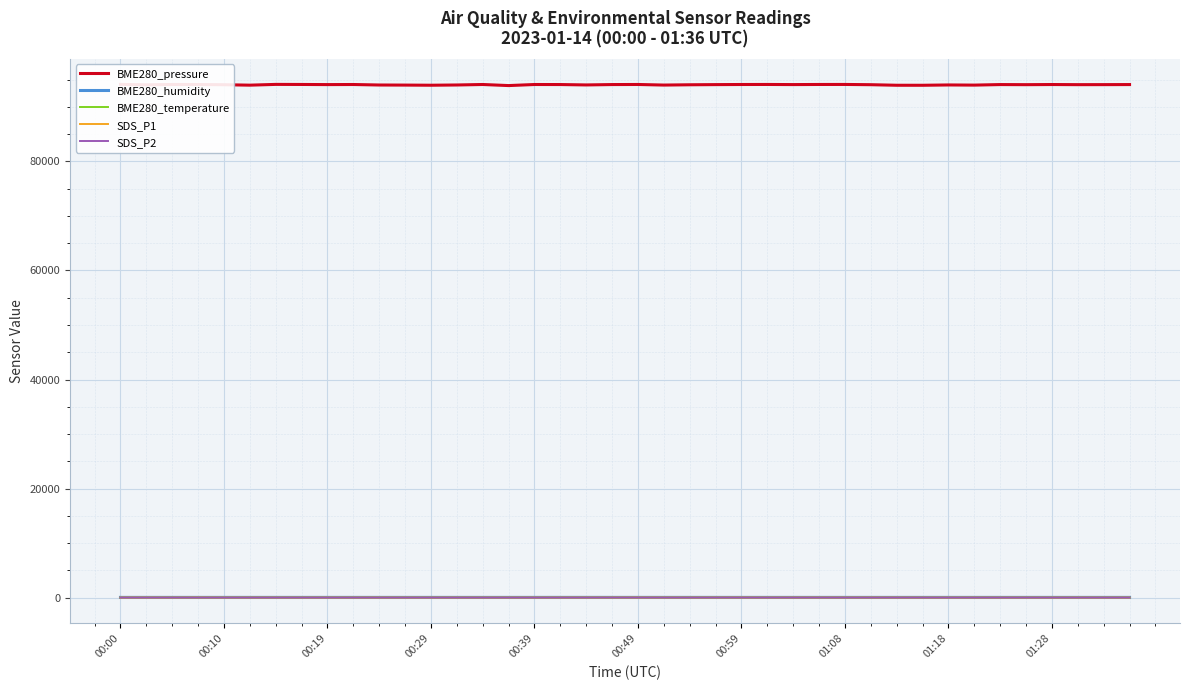

At which category does BME280_humidity reach its first local valley?

00:29